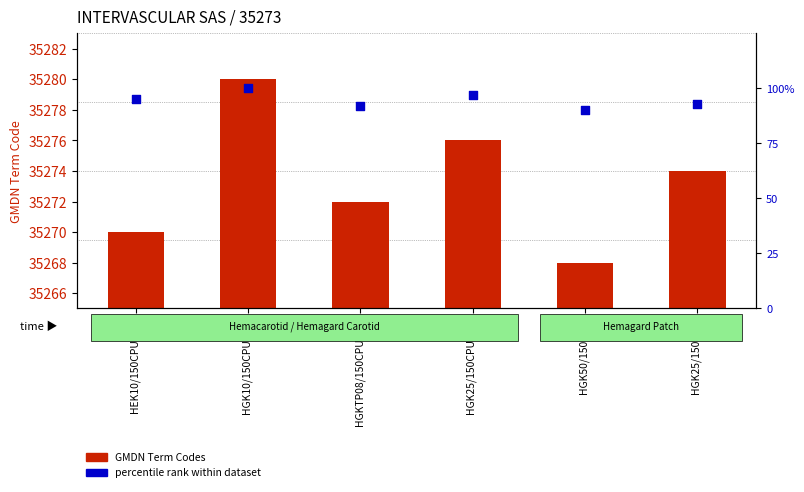

What is the total value across all series at HGK25/150CPUT (1)?

35373